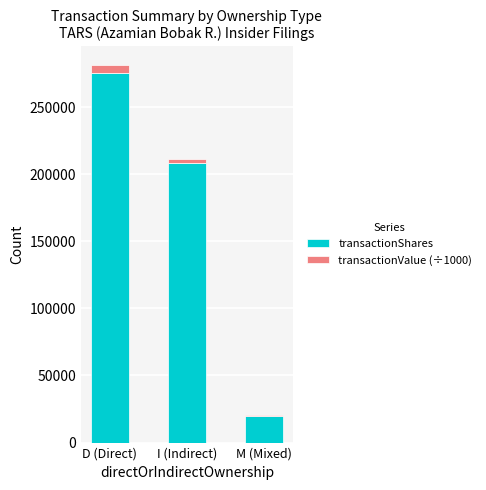

What is the sum of all transactionShares values?

504001.0